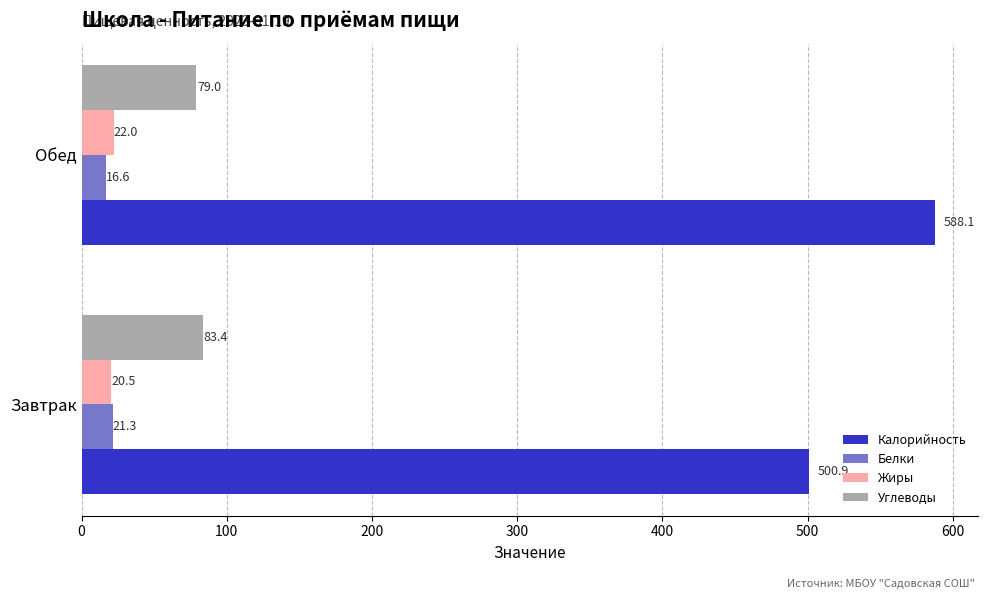

How many values in the Калорийность series are below 588?

1